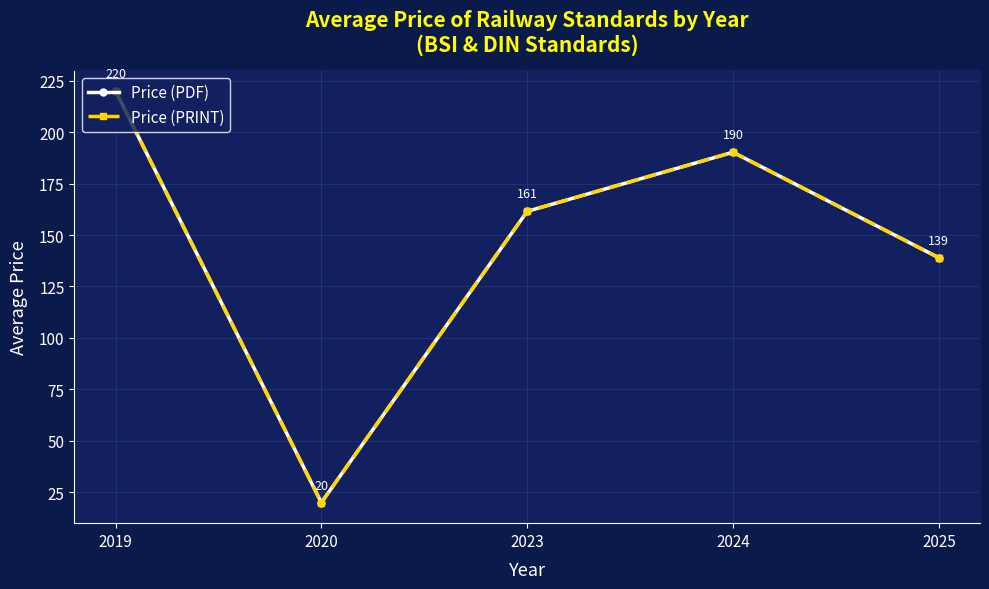

What is the value of the Price (PDF) point at the 2nd from the left?

20.0